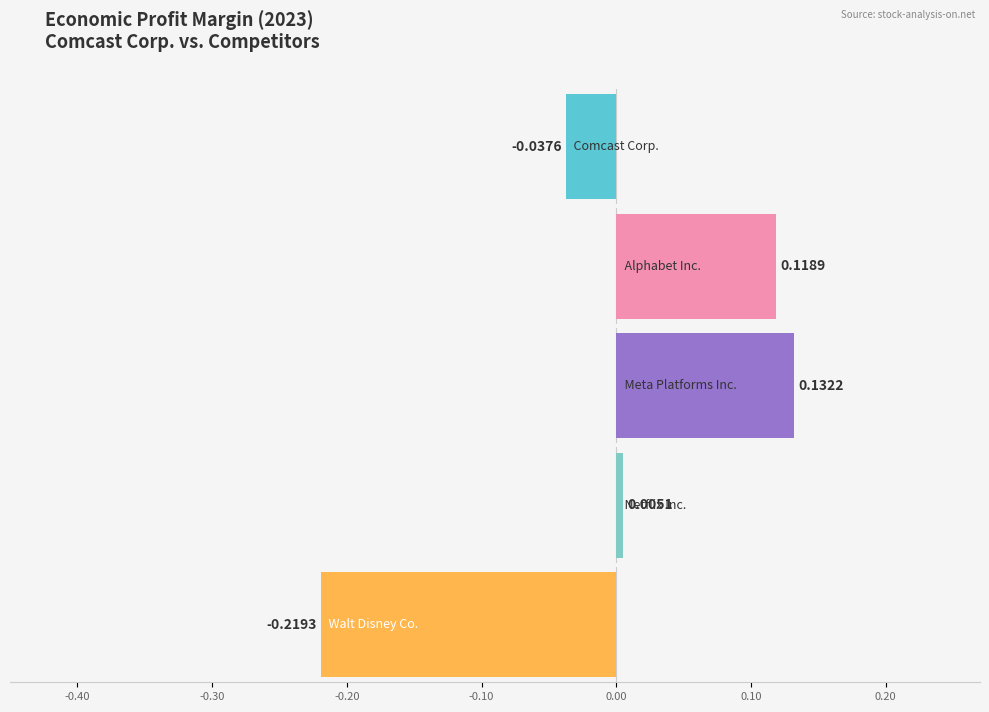

True or false: 2022 has a value of 0.1 at Meta Platforms Inc..

True